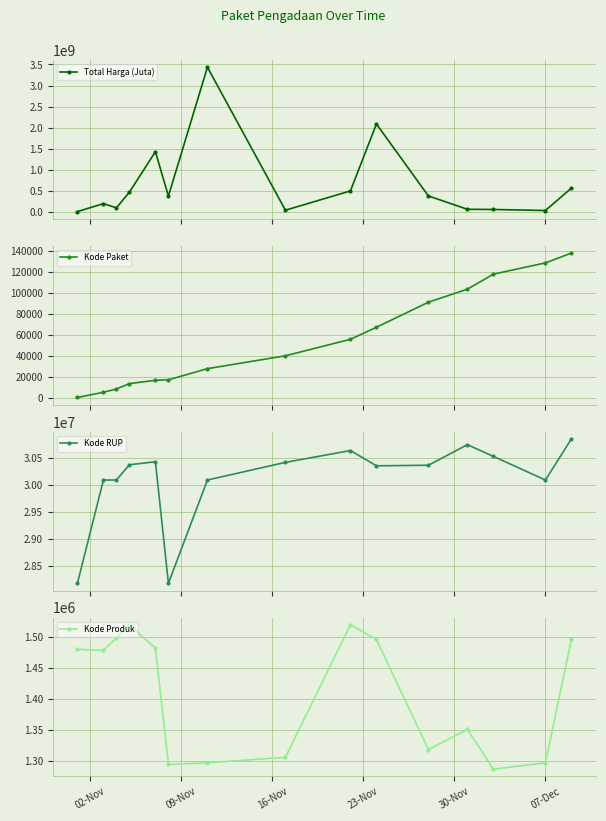

True or false: Kode Paket and Kode RUP cross at least once.

False